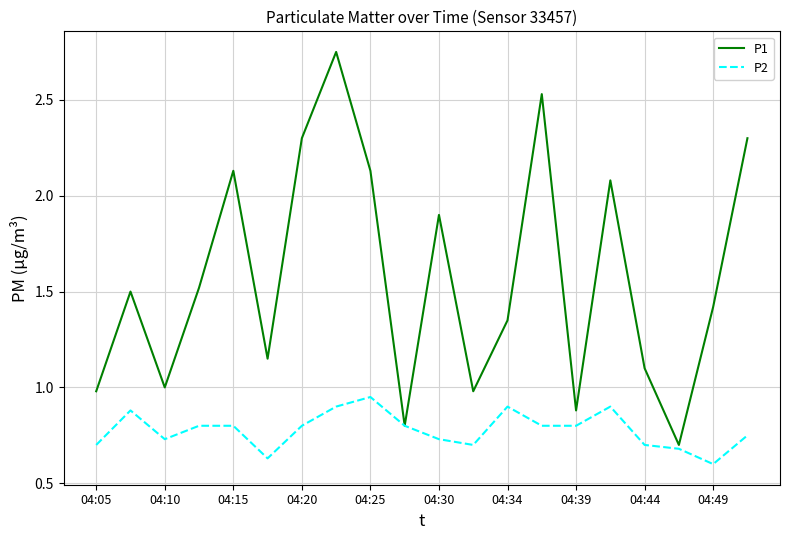

List the series in order of their overall mean, lowest first.

P2, P1